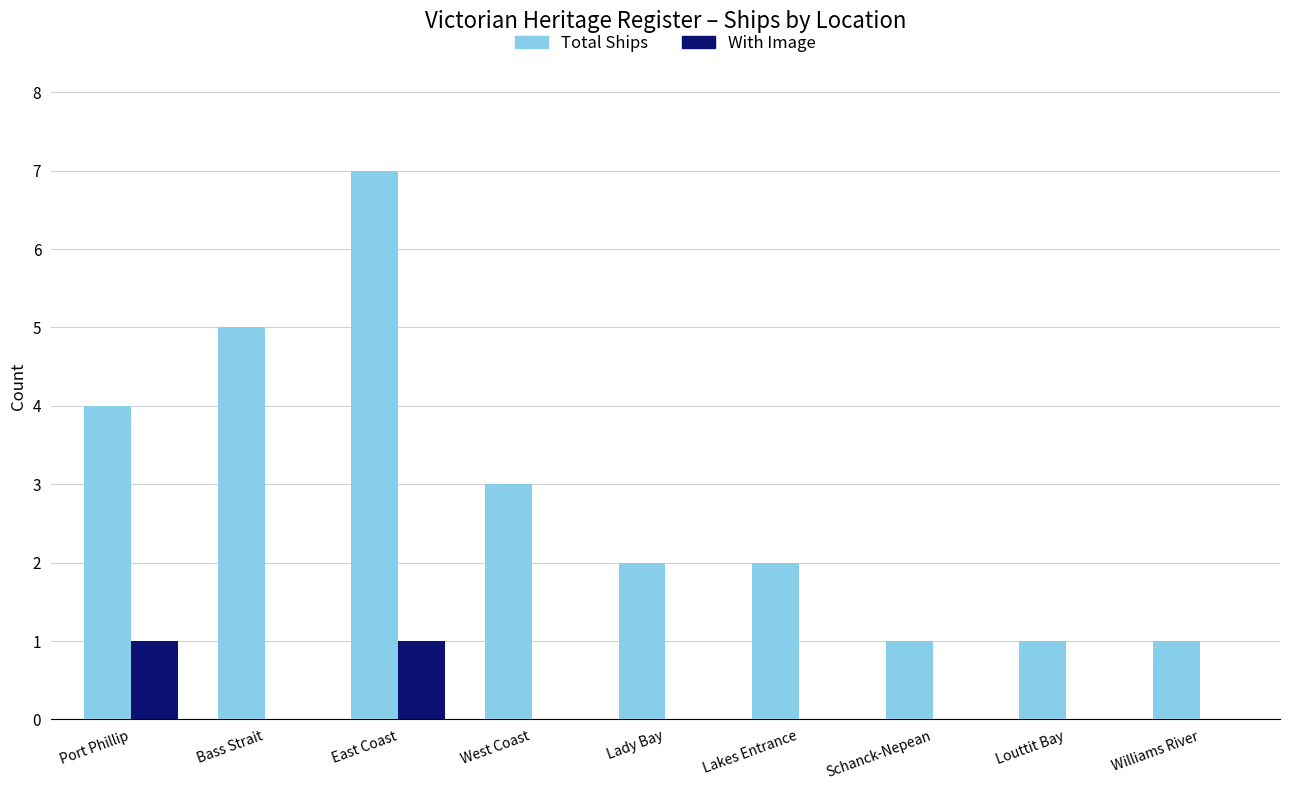

Between East Coast and Lady Bay, which series saw the biggest shift?

Total Ships